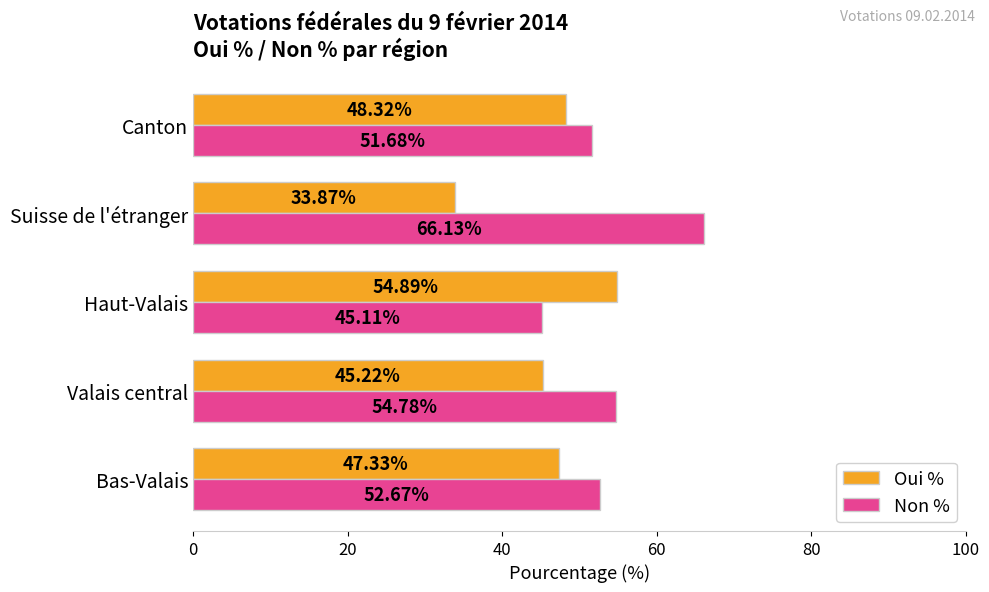

What is the difference between the Oui % values at Canton and Bas-Valais?

1.0